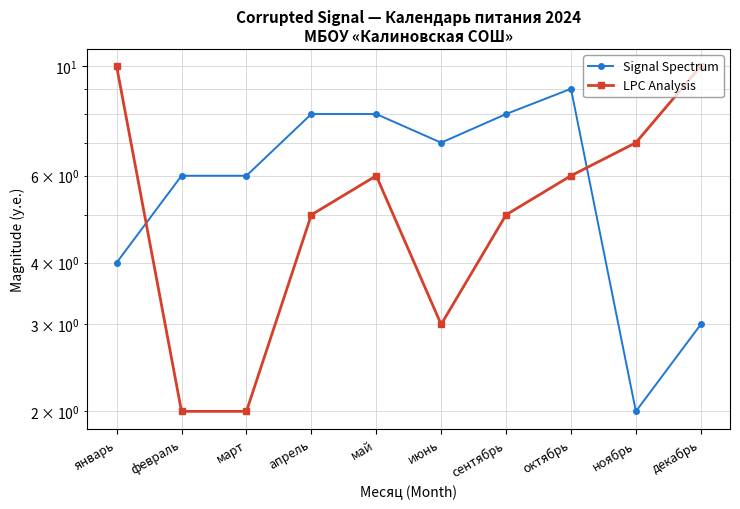

What is the value of the Signal Spectrum point at the 10th from the left?

3